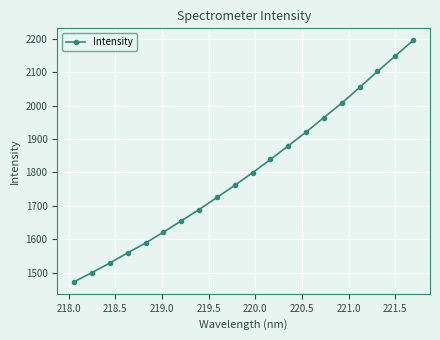

True or false: the data has more than 1 interior local peaks.

False